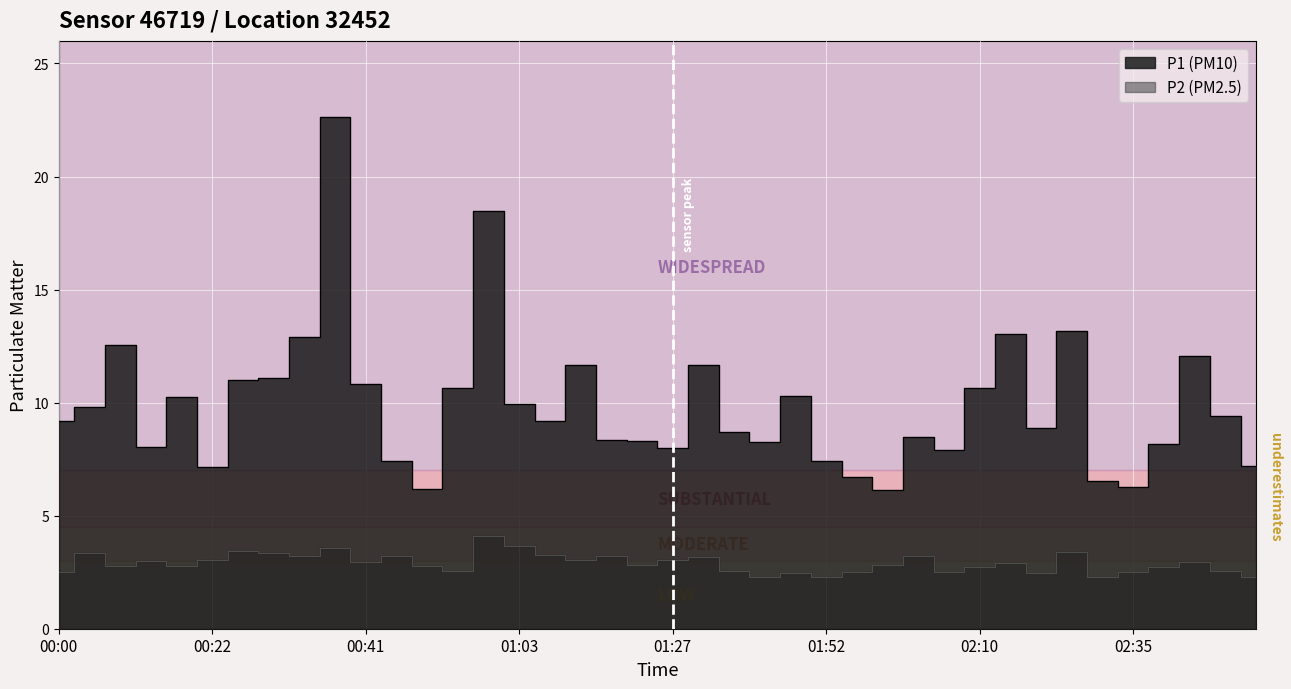

What are all the series names shown in the legend?

P1, P2